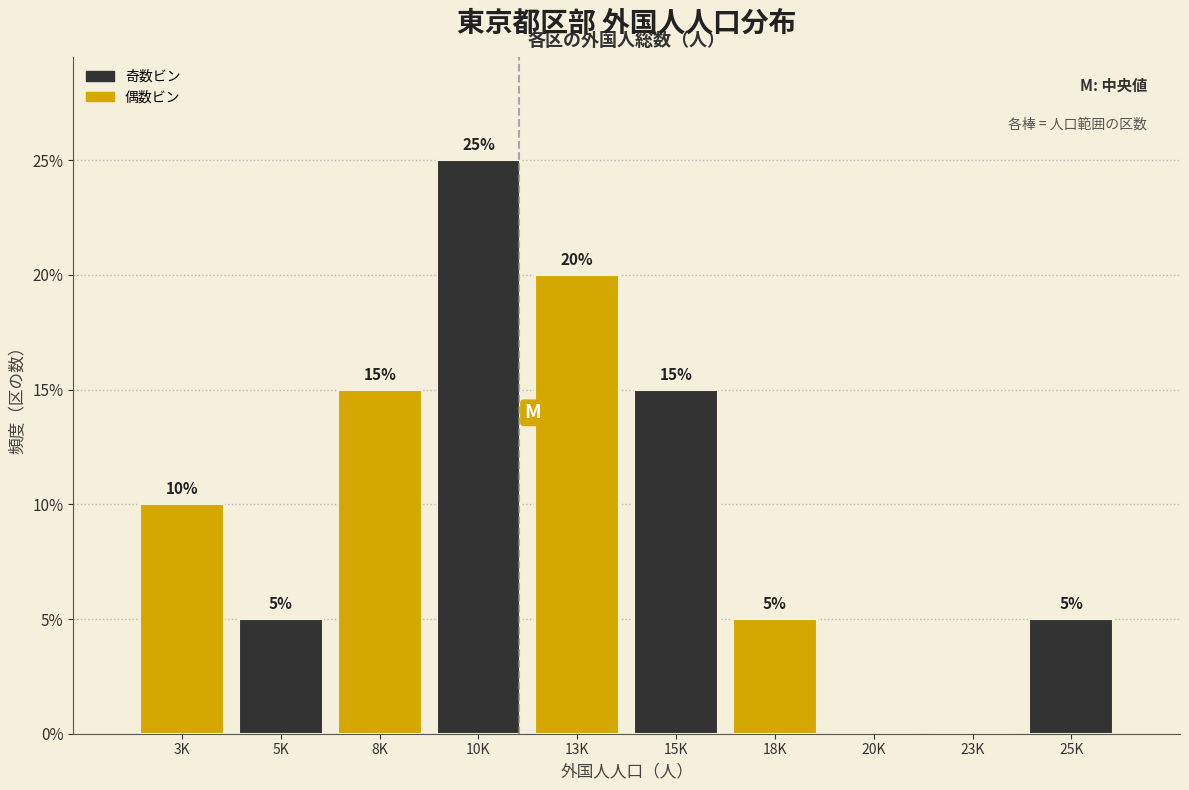

Reading left to right, list all the values displayed in this chart.

3K=10	5K=5	8K=15	10K=25	13K=20	15K=15	18K=5	20K=0	23K=0	25K=5